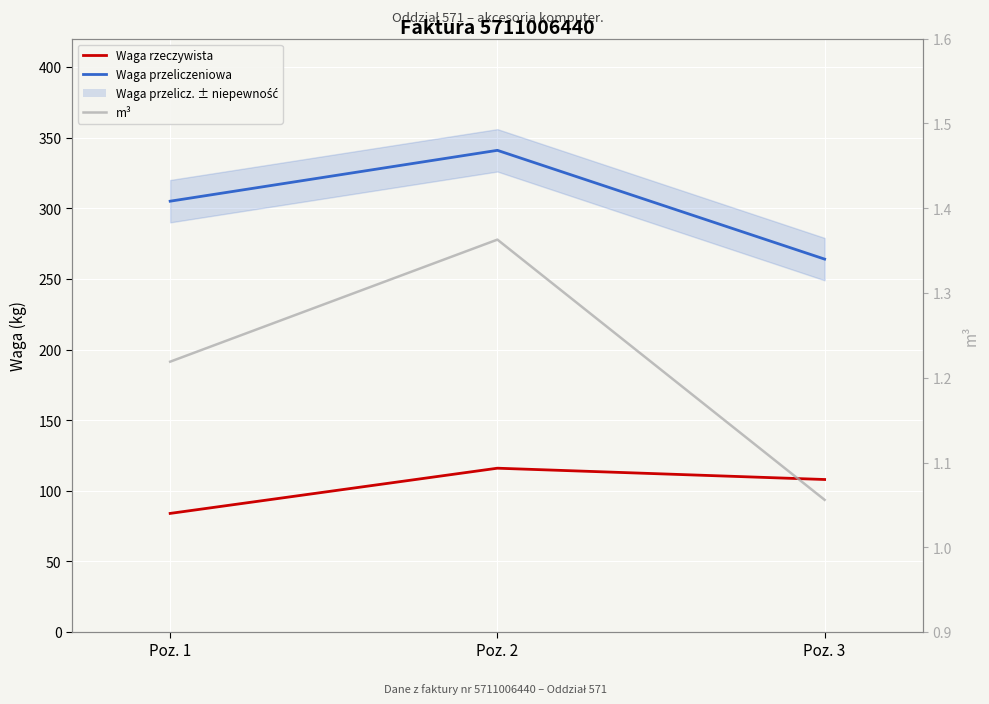

At Poz. 2, list the series in order from smallest to largest.

m3 (5-pkt średnia), Waga rzeczywista, Waga przeliczeniowa